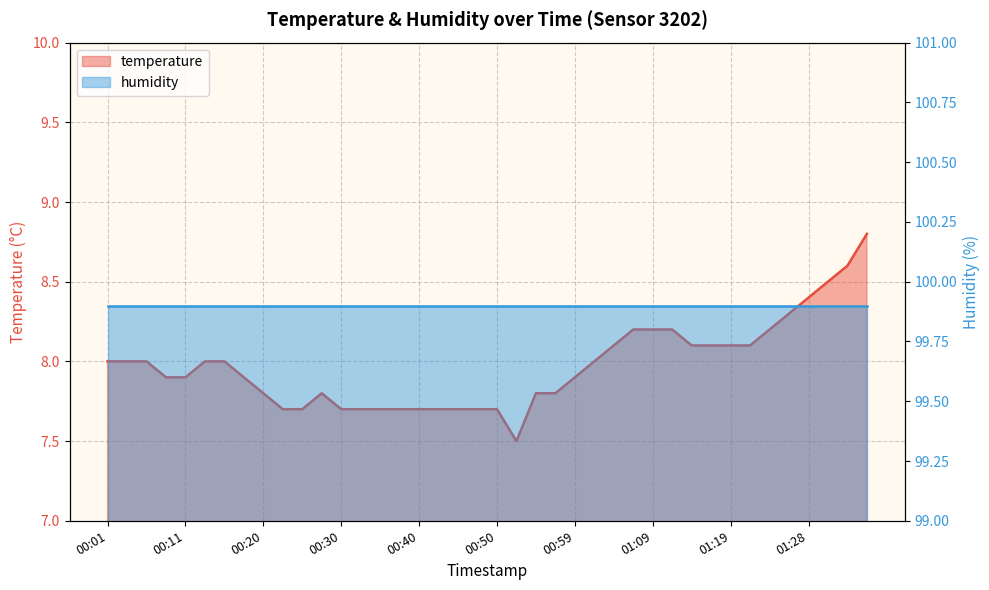

What is the approximate value at 00:52?

7.5